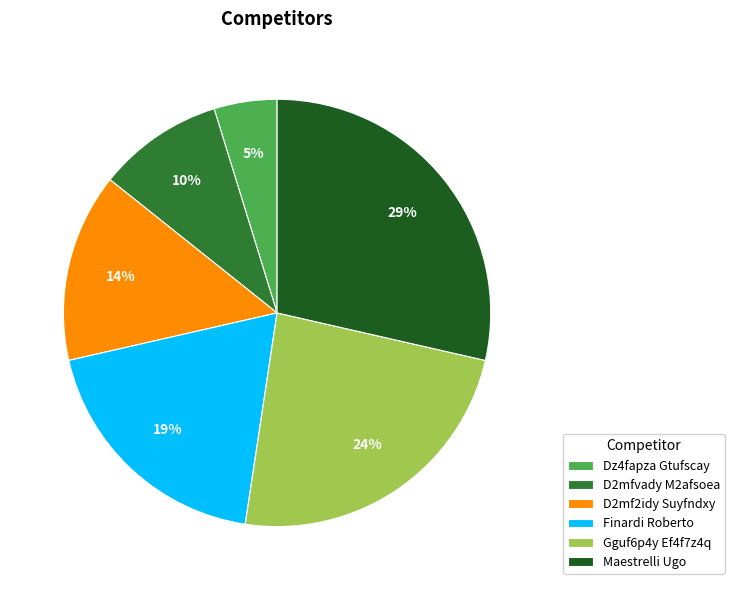

Does any single category account for the majority?

No